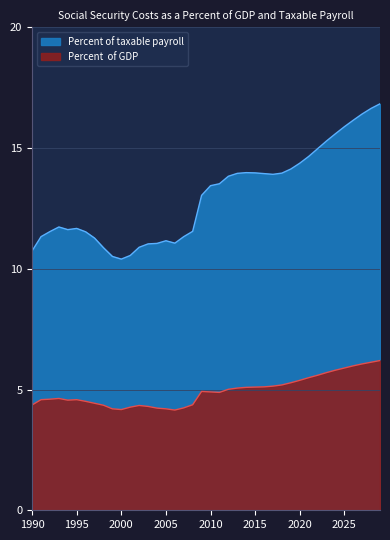

What are all the series names shown in the legend?

Percent of taxable payroll, Percent  of GDP